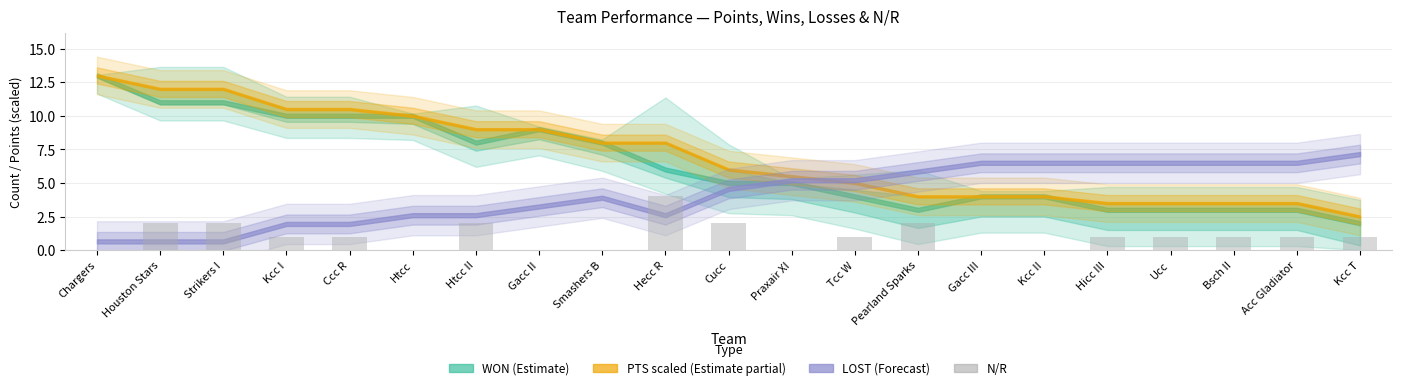

How many data points does each series have?

21